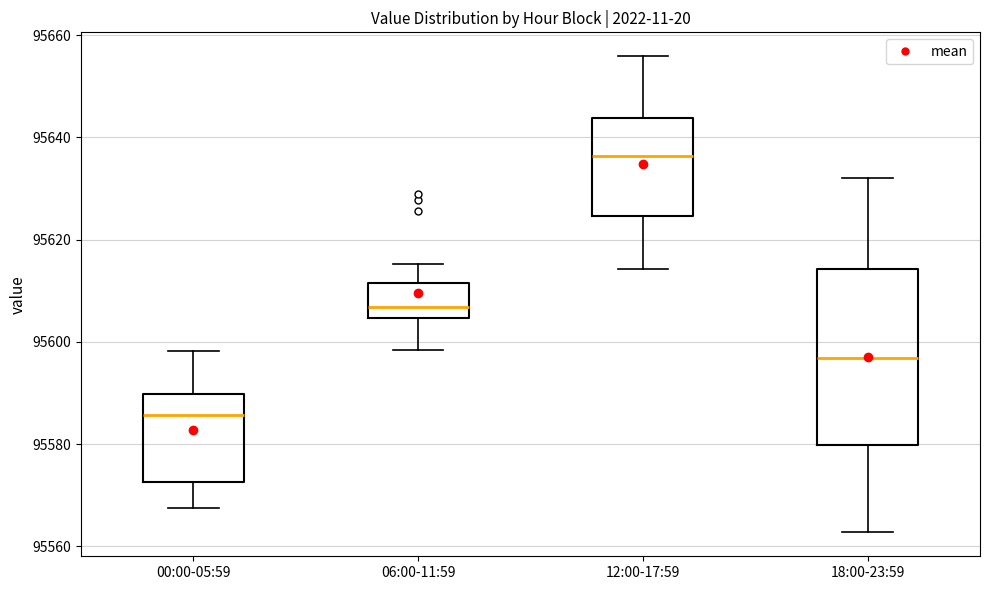

Where does the upper whisker of the box for 06:00-11:59 end on the y-axis? The values are not printed on the chart, so give them approximately, as read against the axis.

95616